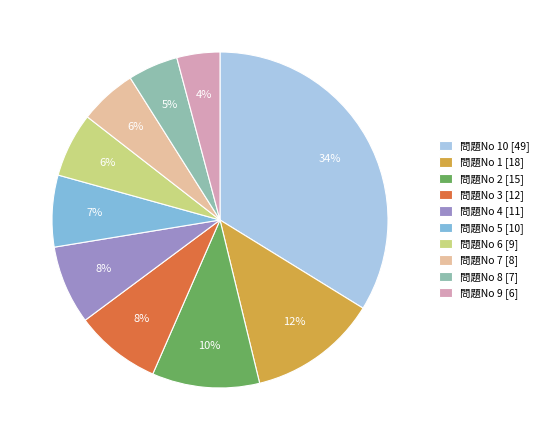

Which category has the smallest portion of the pie?

問題No 9 [6]